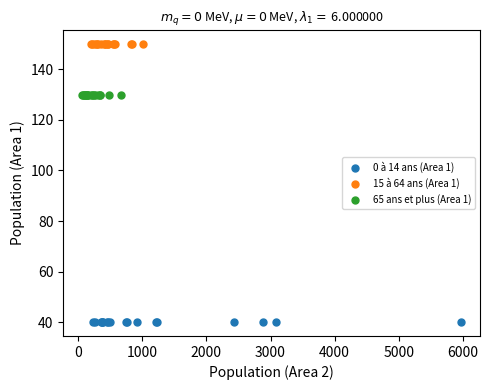

Which series contains the highest Y value?

15 à 64 ans (Area 1)